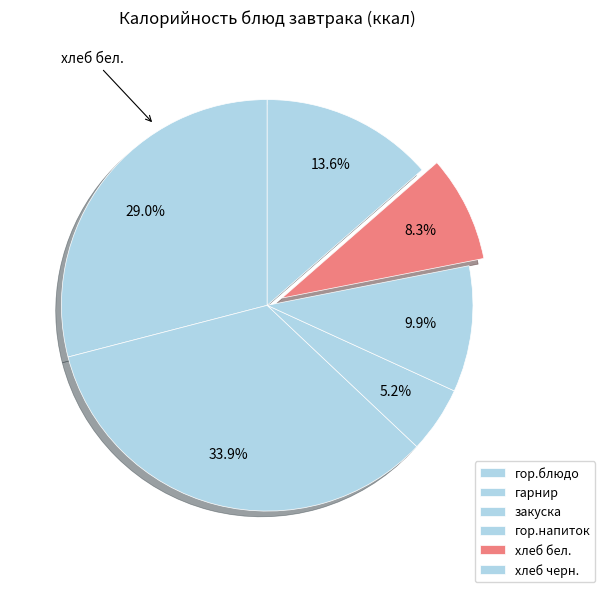

What is the largest slice in the pie chart?

гарнир